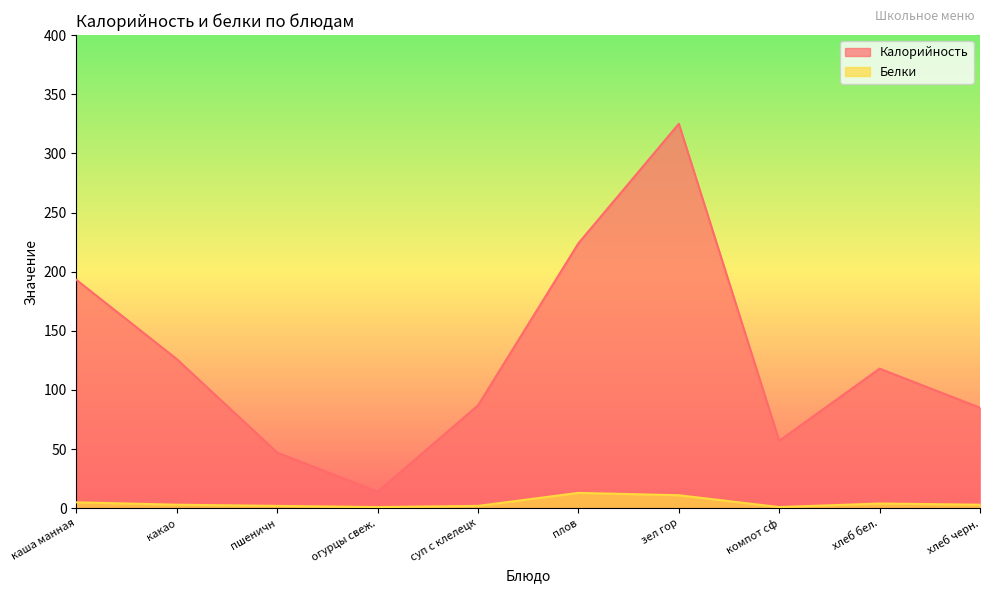

What position from the right is зел гор?

4